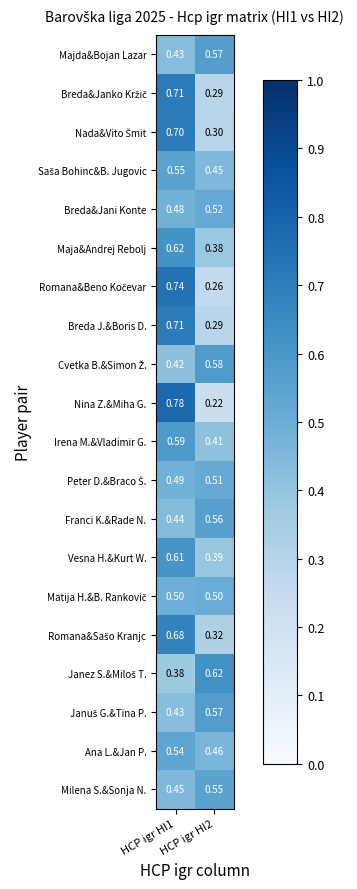

Which series has the widest spread of values?

Nina Z.&Miha G.